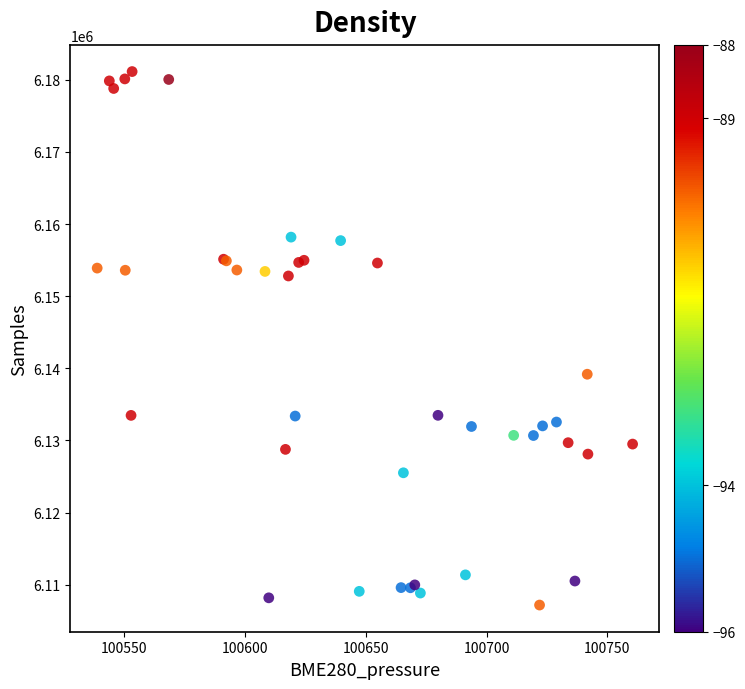

What Y value in the scatter plot is closest to 6144164?

6139183